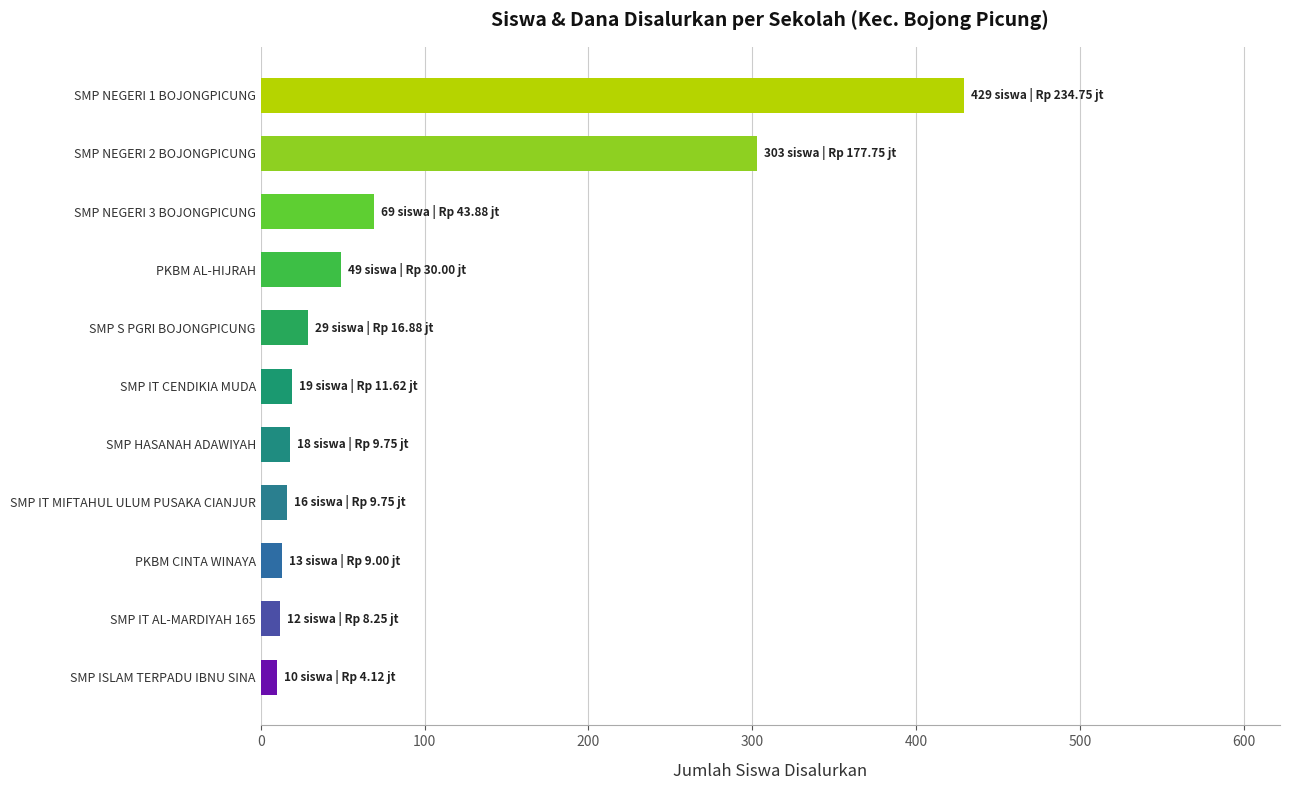

Which category has the highest value across all series?

SMP NEGERI 1 BOJONGPICUNG